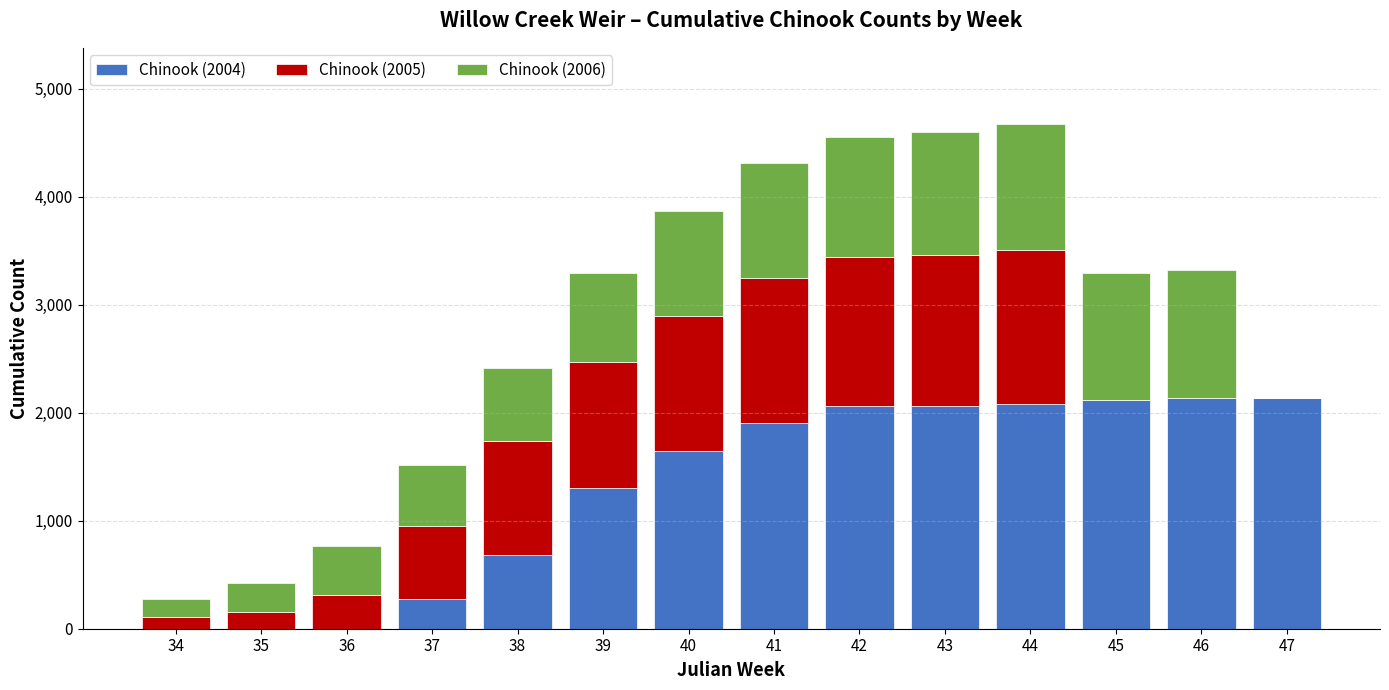

True or false: Chinook (2004) has a value of -911 at 35.

False